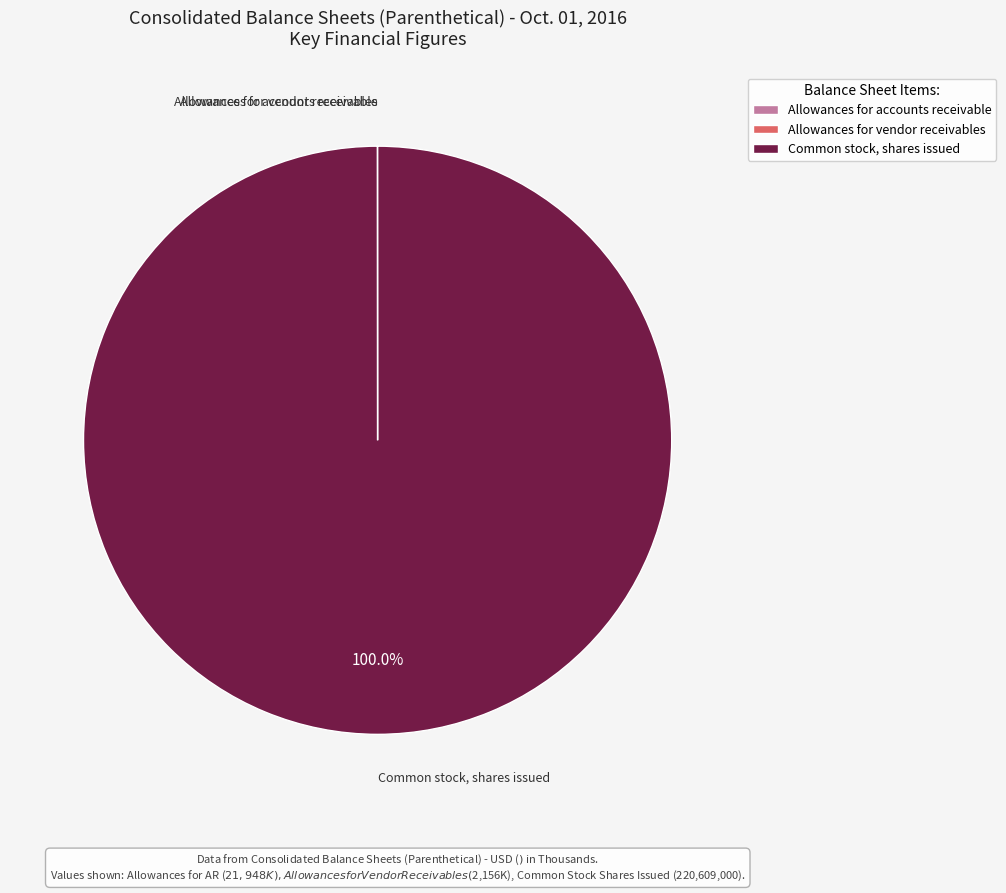

Is there any slice that represents more than half of the pie?

Yes